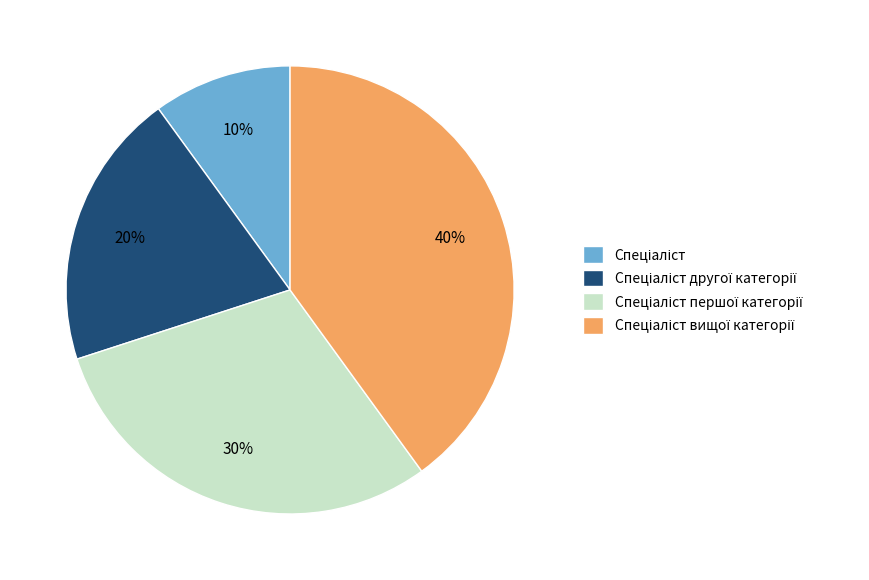

To the nearest percent, what is the difference between the largest and smallest slice percentages?

30%